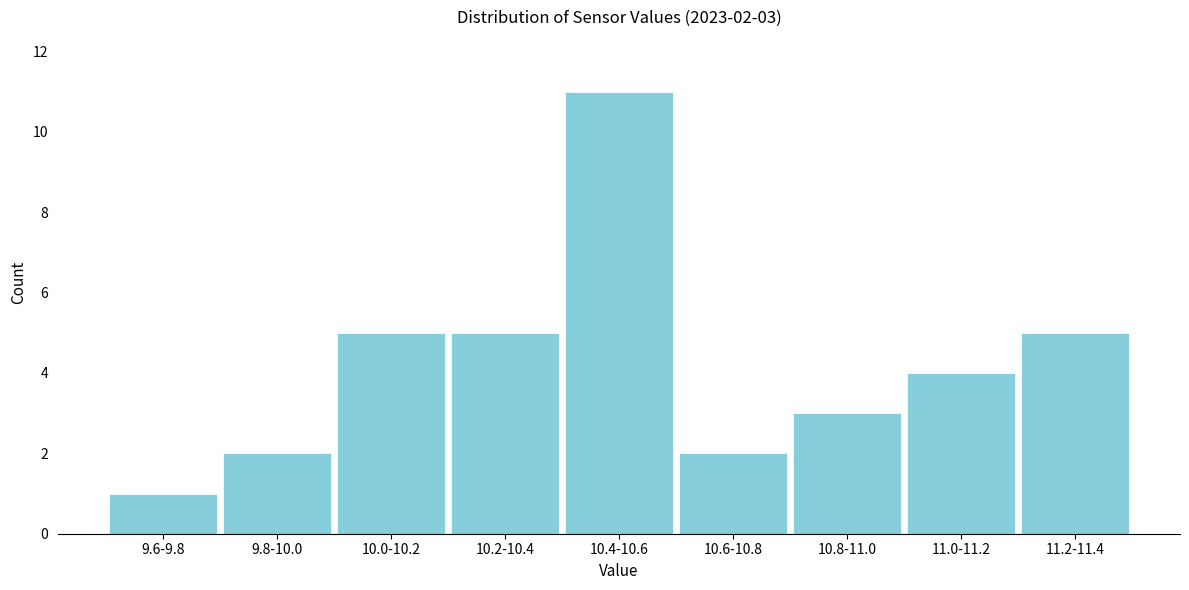

Reading left to right, what are all the values shown in this chart?

9.6-9.8=1	9.8-10.0=2	10.0-10.2=5	10.2-10.4=5	10.4-10.6=11	10.6-10.8=2	10.8-11.0=3	11.0-11.2=4	11.2-11.4=5